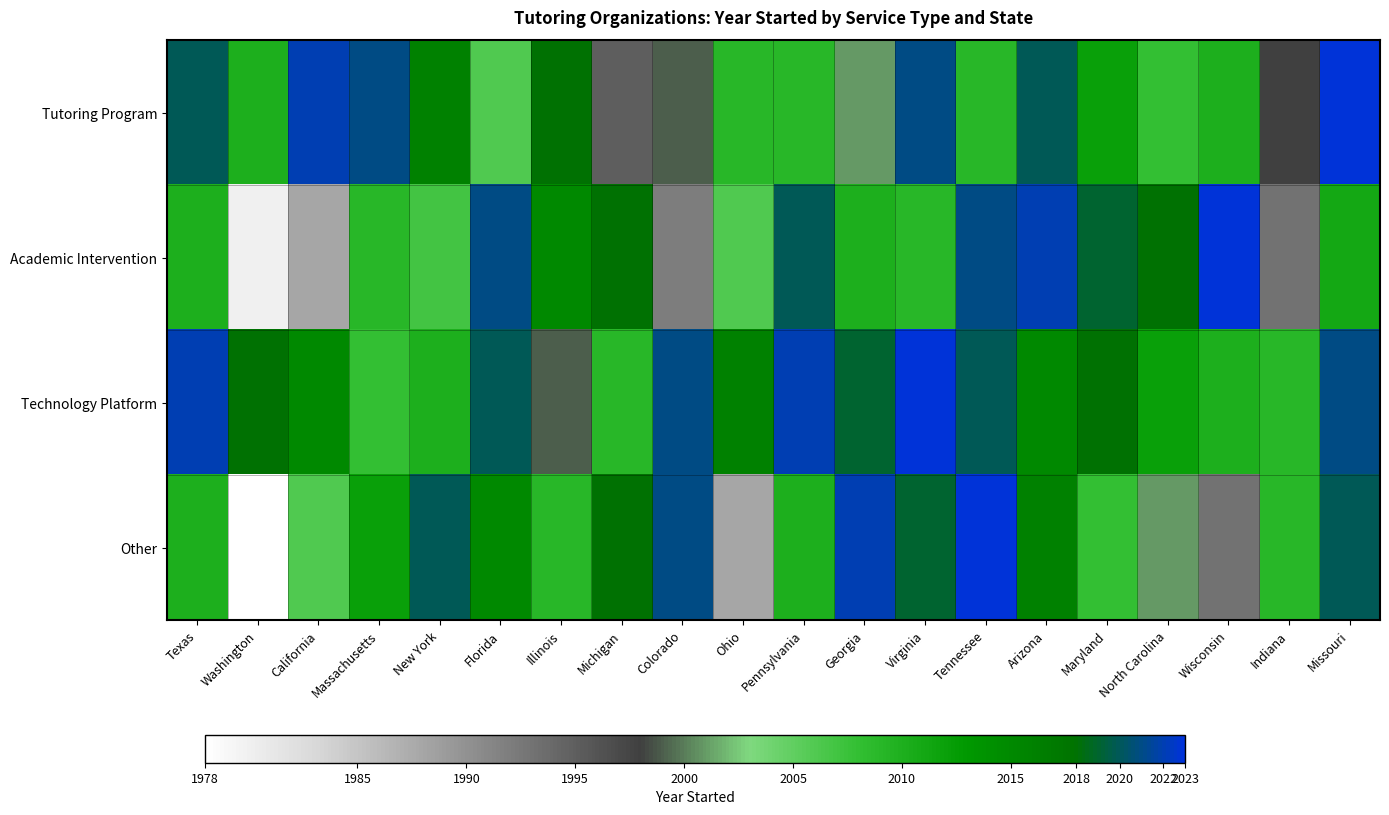

At how many categories does at least one series exceed 1979?

20